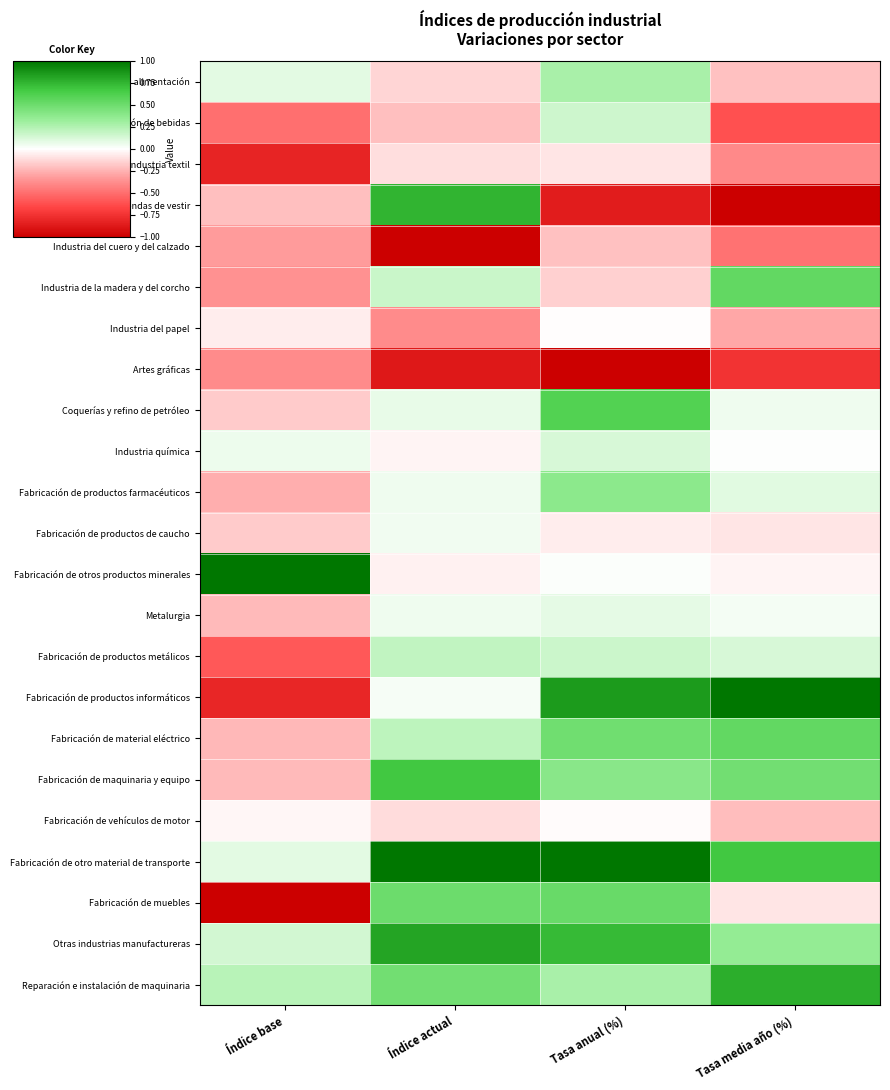

What is the spread (max minus min) of values at Índice base?

2.0